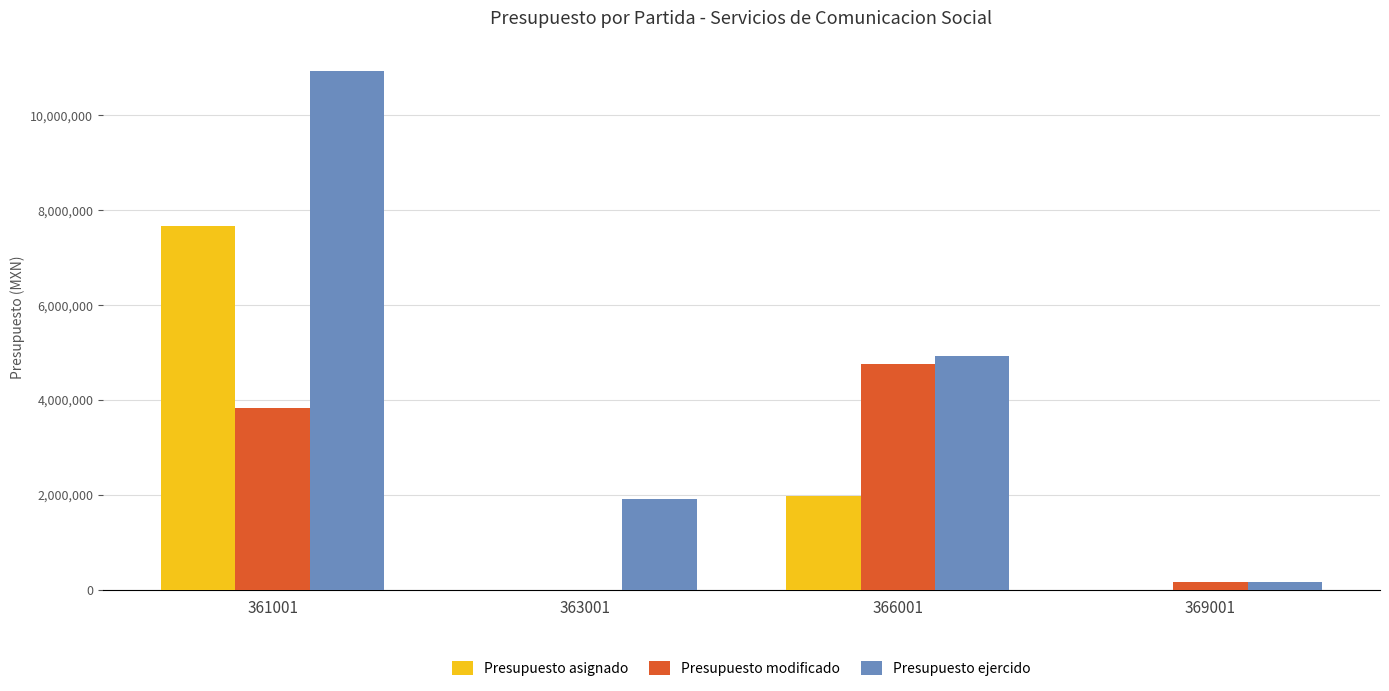

How many values in the Presupuesto modificado series exceed 3833889?

2